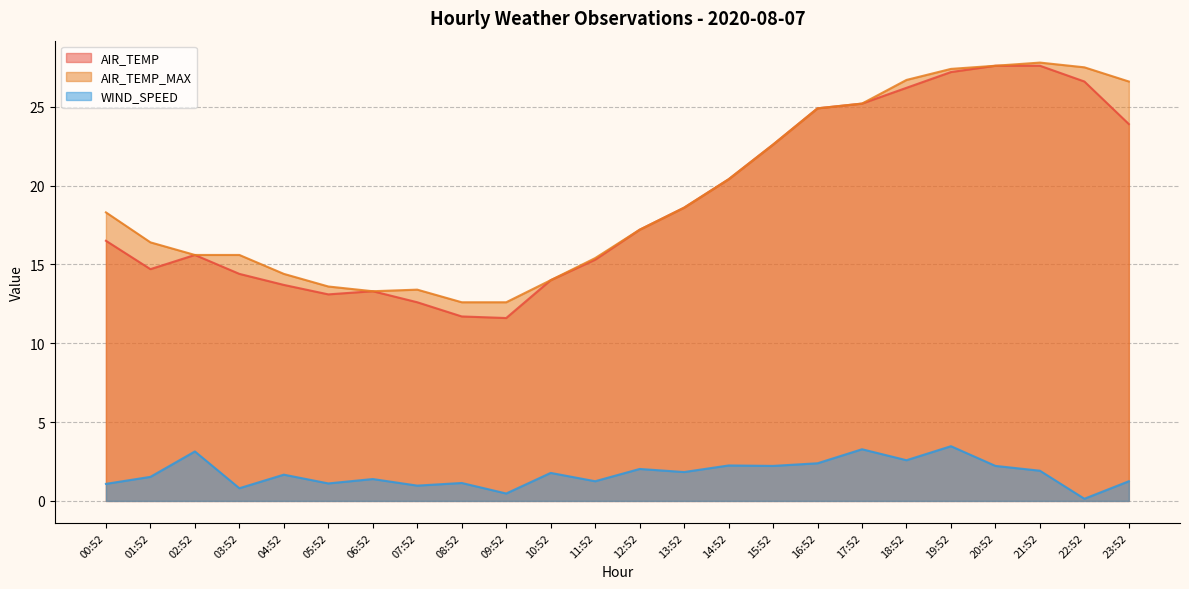

List the series in order of their peak value, lowest first.

WIND_SPEED, AIR_TEMP, AIR_TEMP_MAX